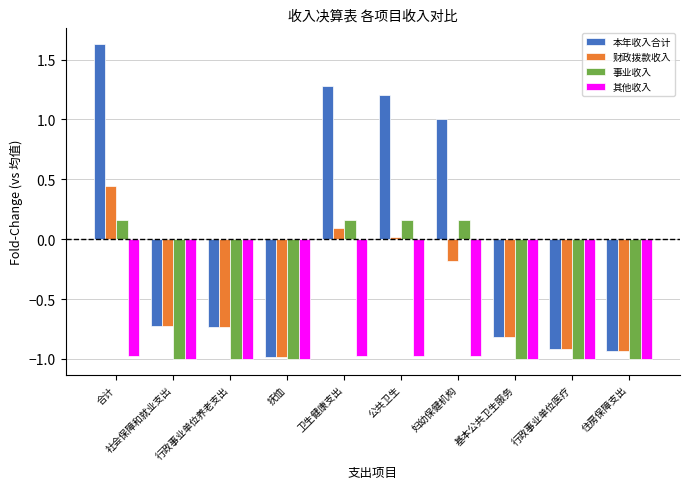

At how many categories does at least one series exceed 0?

4